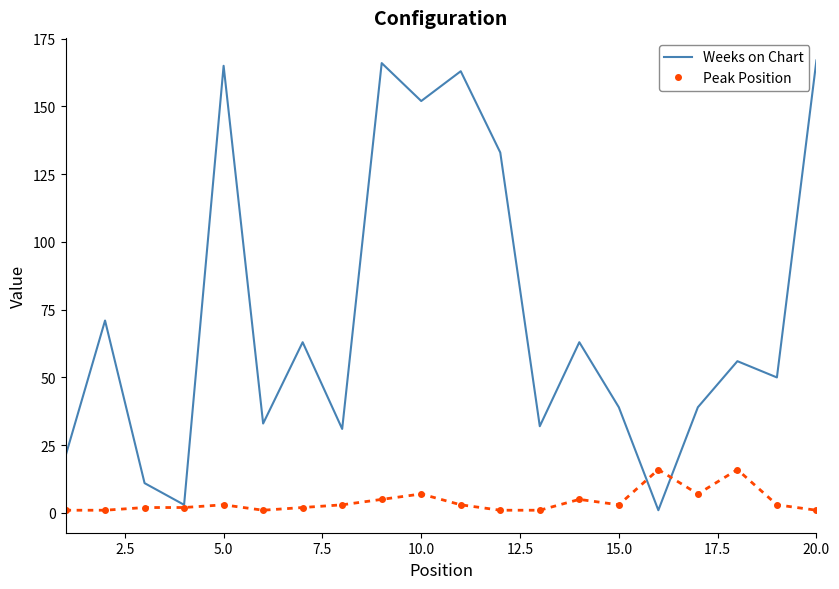

Which series has the largest total across all categories?

Weeks on Chart